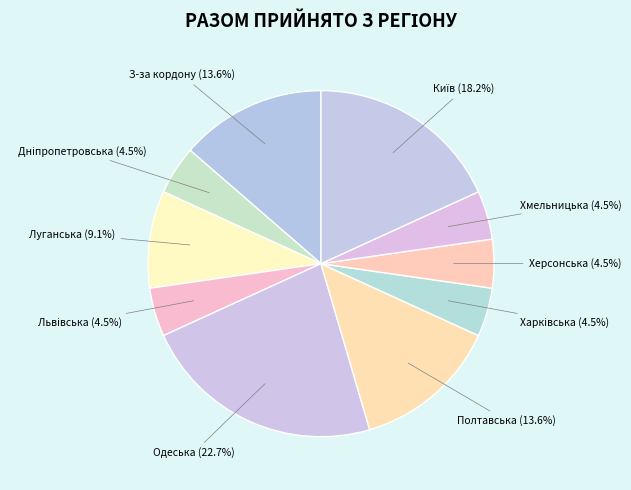

To the nearest percent, what is the average slice percentage?

10%